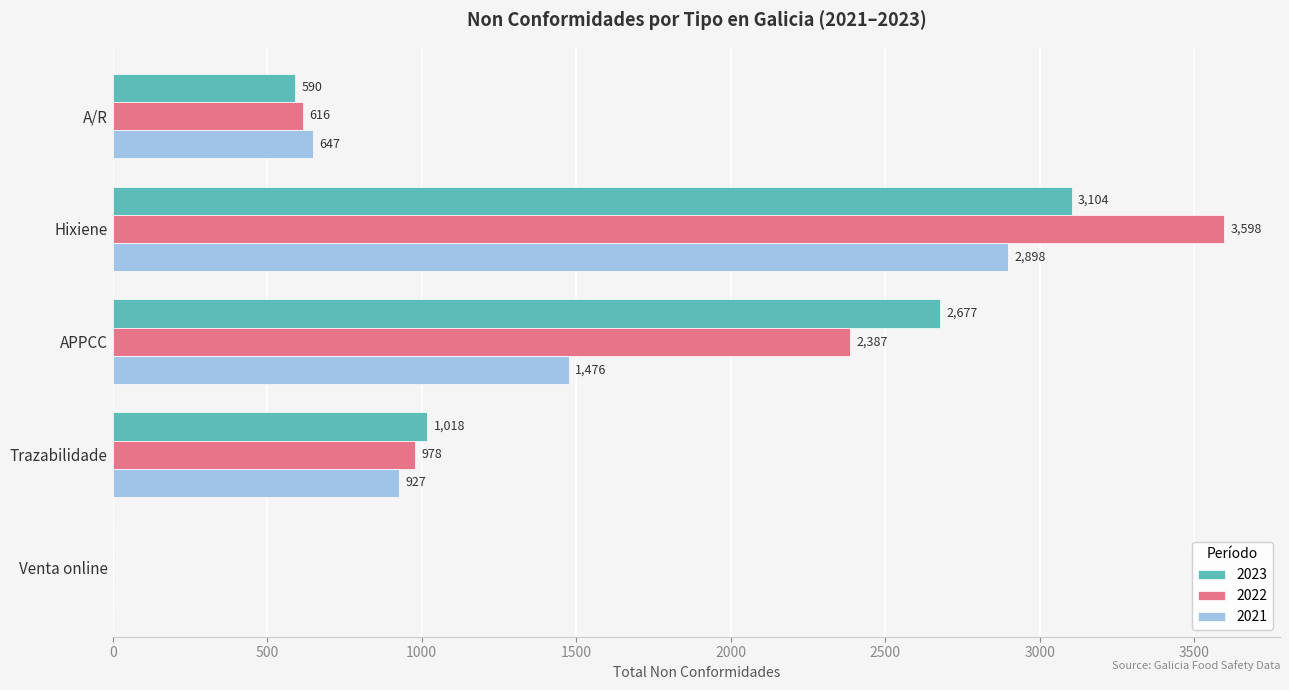

What is the sum of all 2021 values?

5948